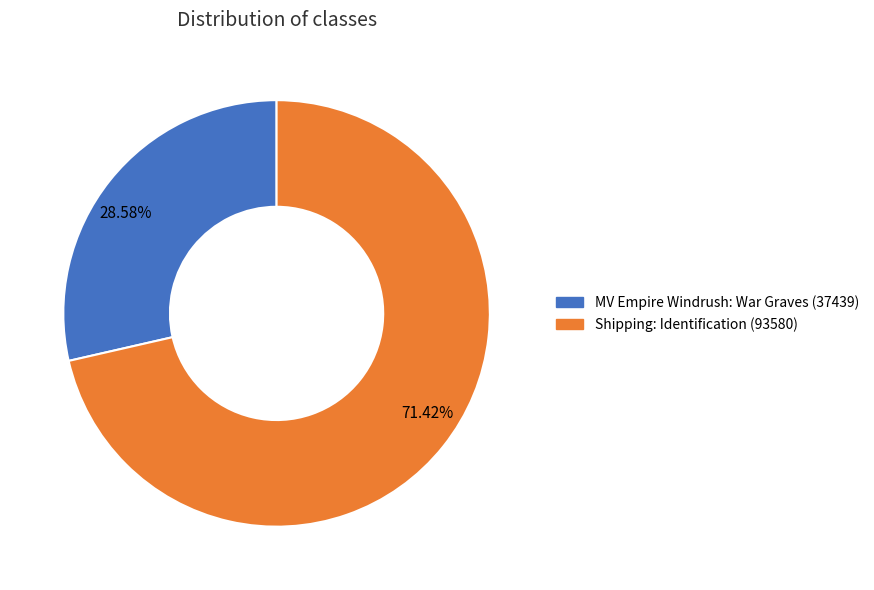

What percentage is the MV Empire Windrush: War Graves (37439) slice, to the nearest percent?

29%